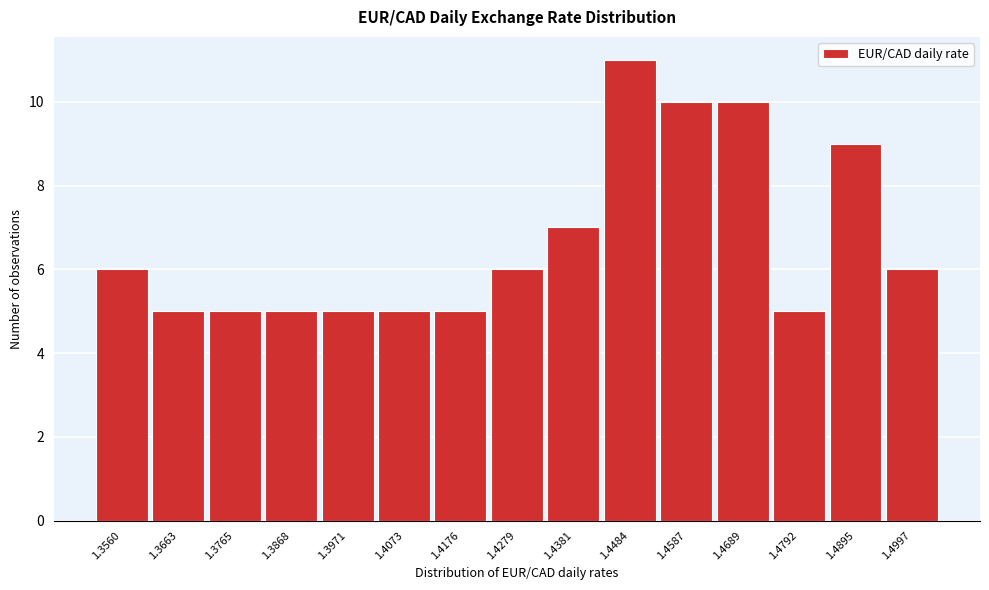

Reading left to right, list all the values displayed in this chart.

1.3560=6	1.3663=5	1.3765=5	1.3868=5	1.3971=5	1.4073=5	1.4176=5	1.4279=6	1.4381=7	1.4484=11	1.4587=10	1.4689=10	1.4792=5	1.4895=9	1.4997=6